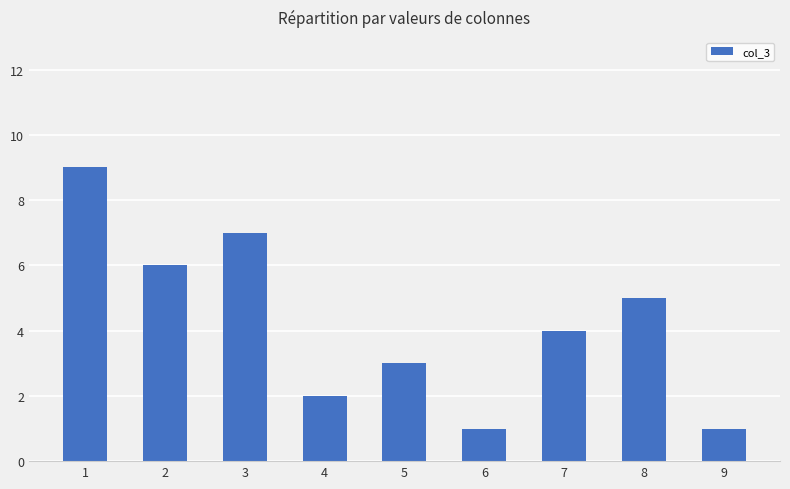

What is the value of the 2nd bar from the left?

6